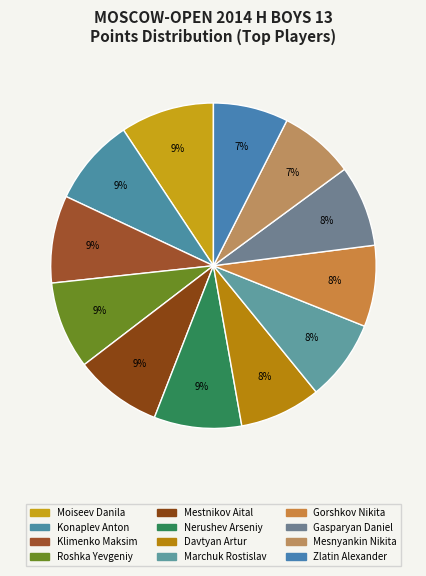

What is the ratio of the value at Davtyan Artur to the value at Klimenko Maksim?

0.9